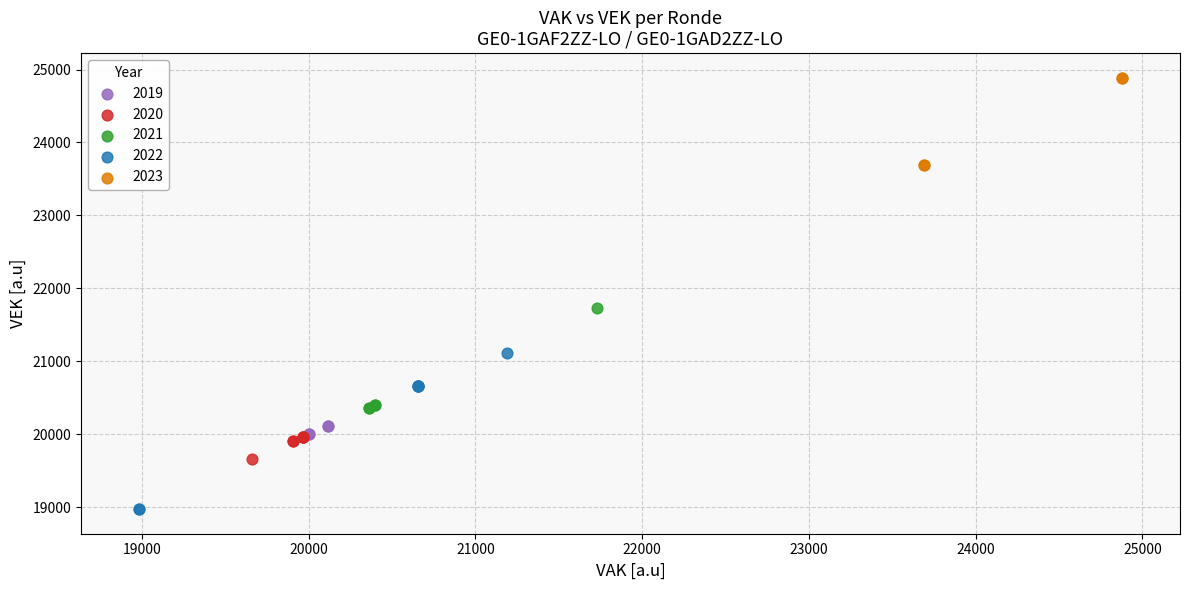

Which series contains the lowest Y value?

2022